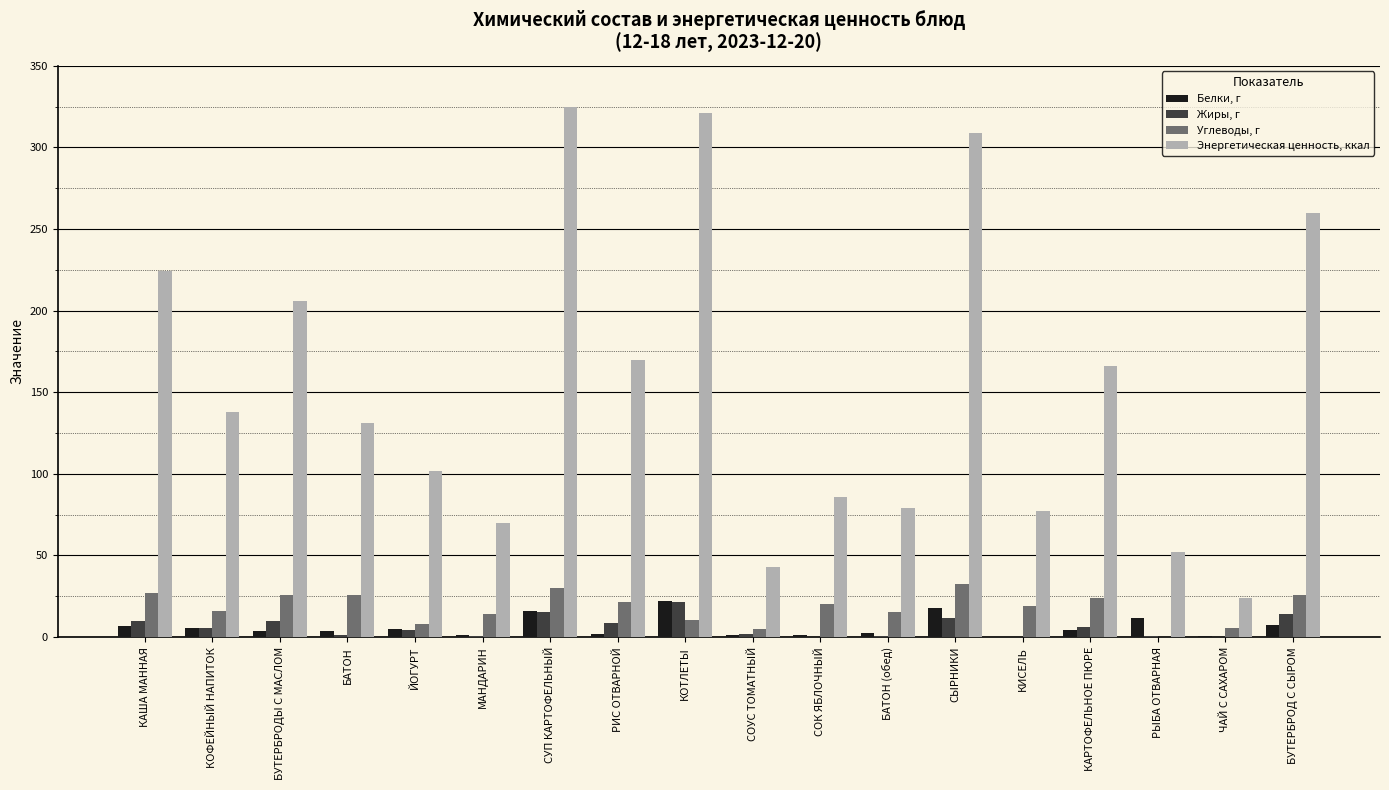

Is the value of Жиры, г at СОУС ТОМАТНЫЙ greater than the value of Энергетическая ценность, ккал at КИСЕЛЬ?

No